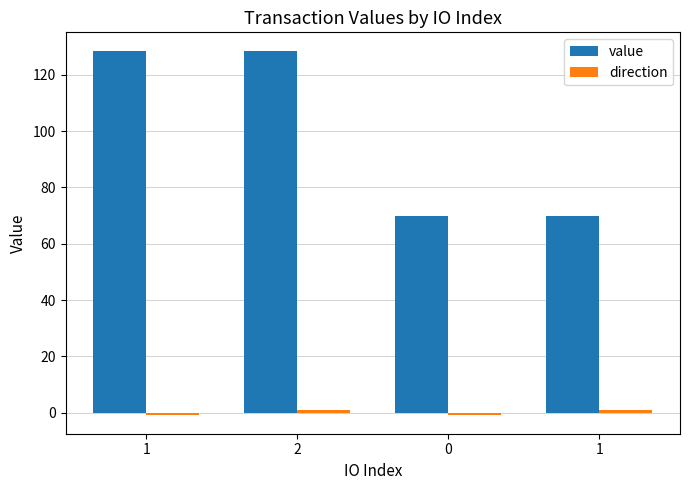

How many bars are there in each group?

2